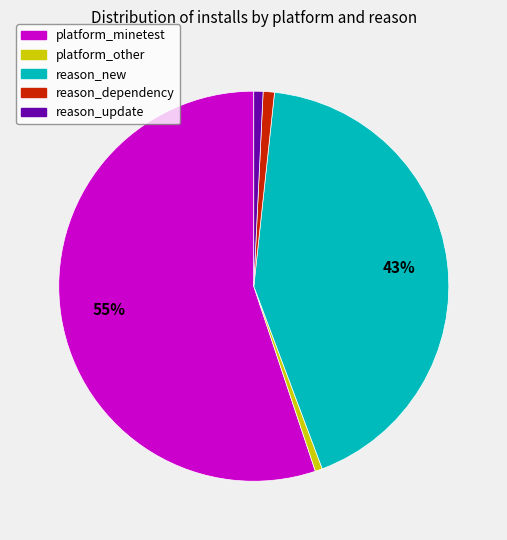

Between reason_new and reason_update, which is larger?

reason_new